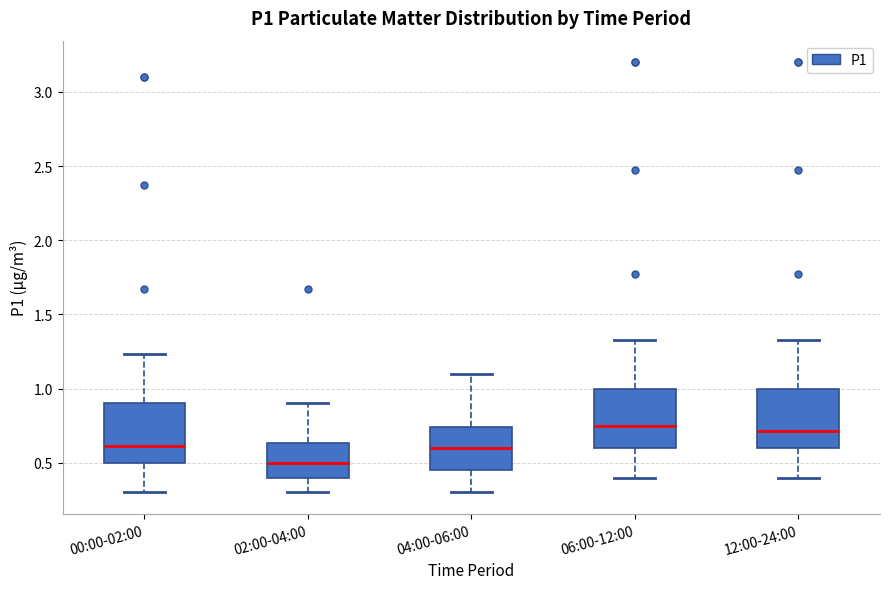

Reading left to right, read every box against the y-axis: the position of its median line, the range the box covers, and the ends of its whiskers. The values are not printed on the chart, so give them approximately, as read against the axis.

00:00-02:00: median 0.60, box 0.50 to 0.90, whiskers 0.30 to 1.25
02:00-04:00: median 0.50, box 0.40 to 0.65, whiskers 0.30 to 0.90
04:00-06:00: median 0.60, box 0.45 to 0.75, whiskers 0.30 to 1.10
06:00-12:00: median 0.75, box 0.60 to 1.00, whiskers 0.40 to 1.35
12:00-24:00: median 0.70, box 0.60 to 1.00, whiskers 0.40 to 1.35